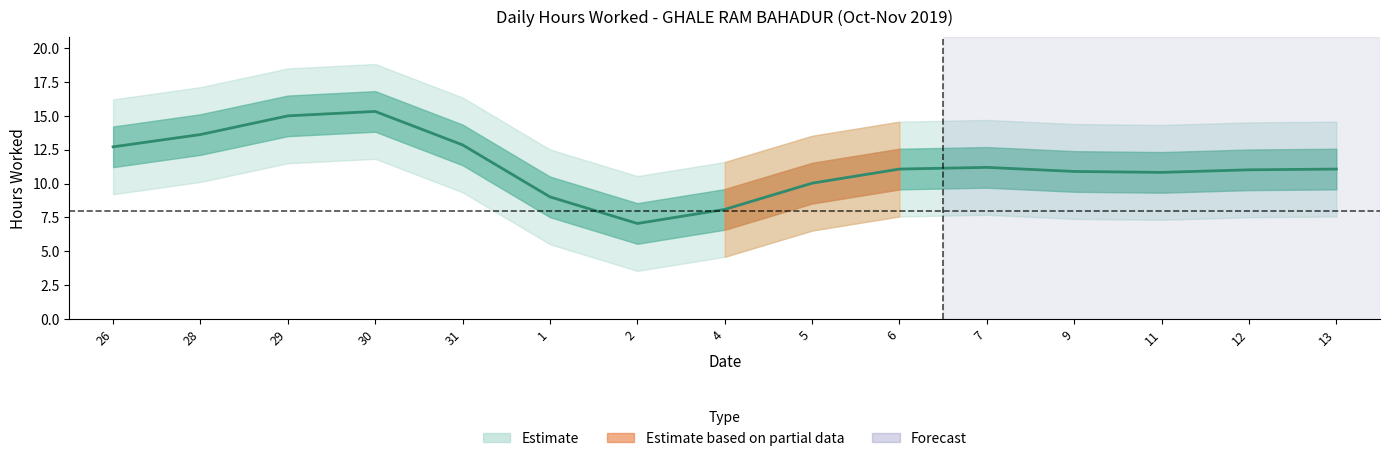

Rank the categories by value from highest to lowest.

30, 29, 28, 31, 26, 7, 6, 13, 12, 9, 11, 5, 1, 4, 2